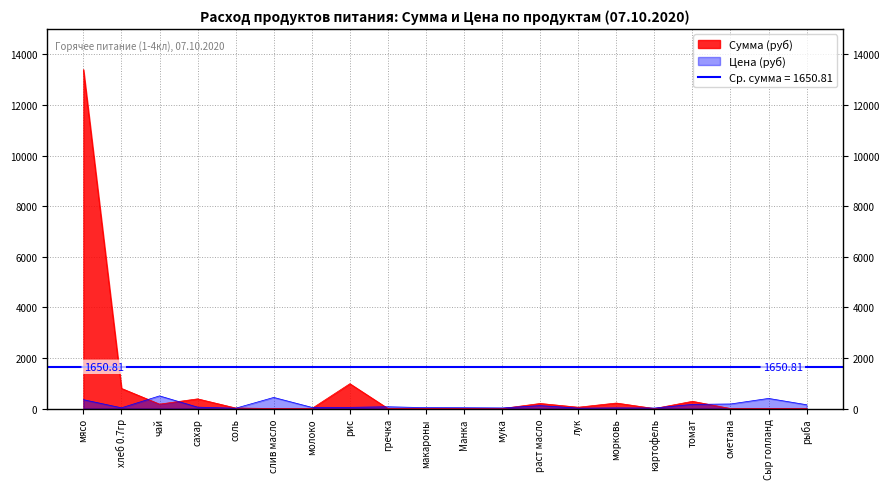

Between which two adjacent categories do Сумма (руб) and Цена first intersect?

хлеб 0.7гр and чай